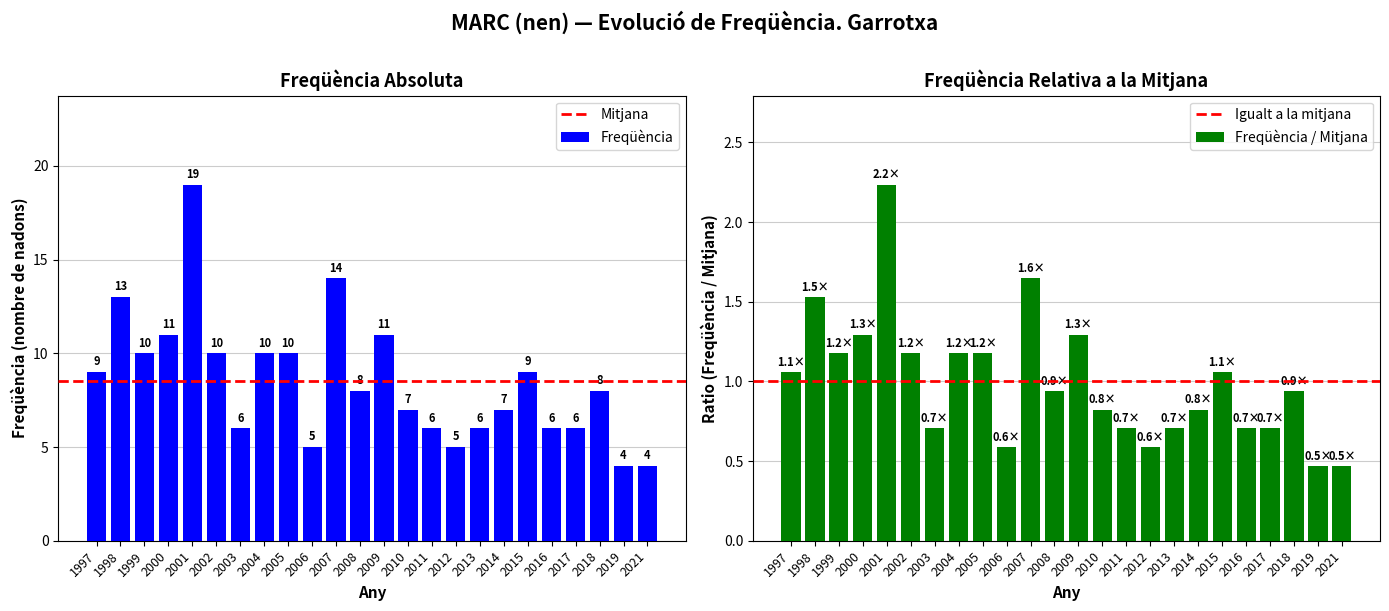

At which label does Freqüència first exceed 8?

1997